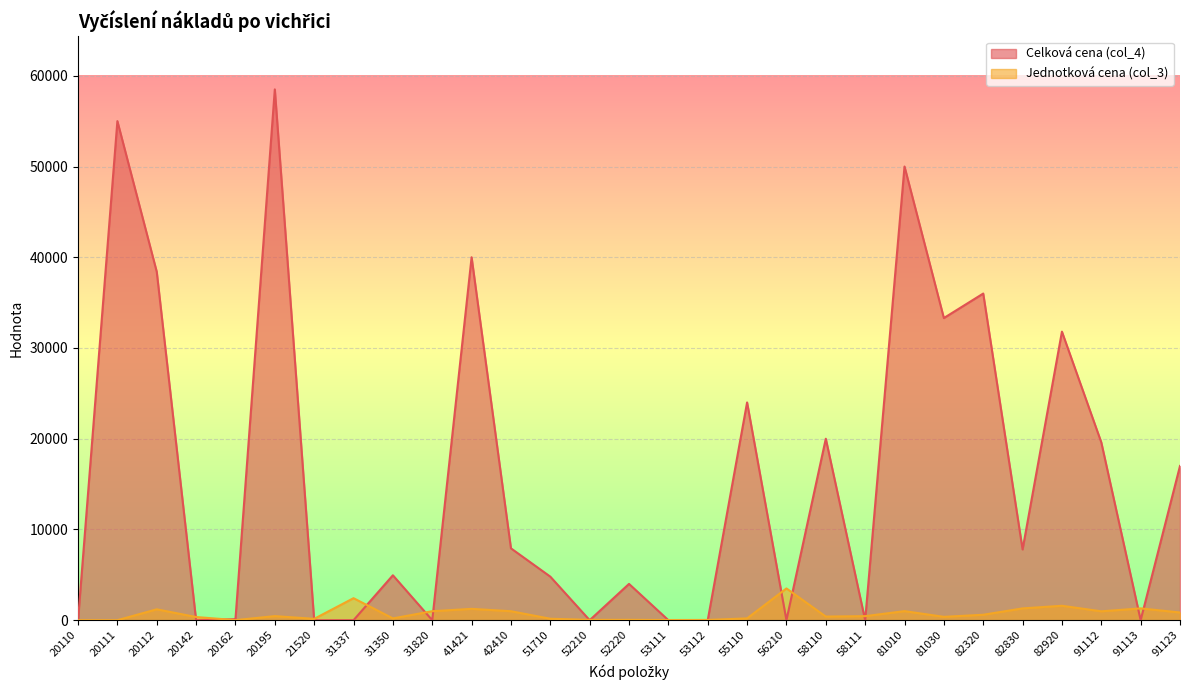

Rank the series by their maximum value, from lowest to highest.

Jednotková cena (col_3), Celková cena (col_4)